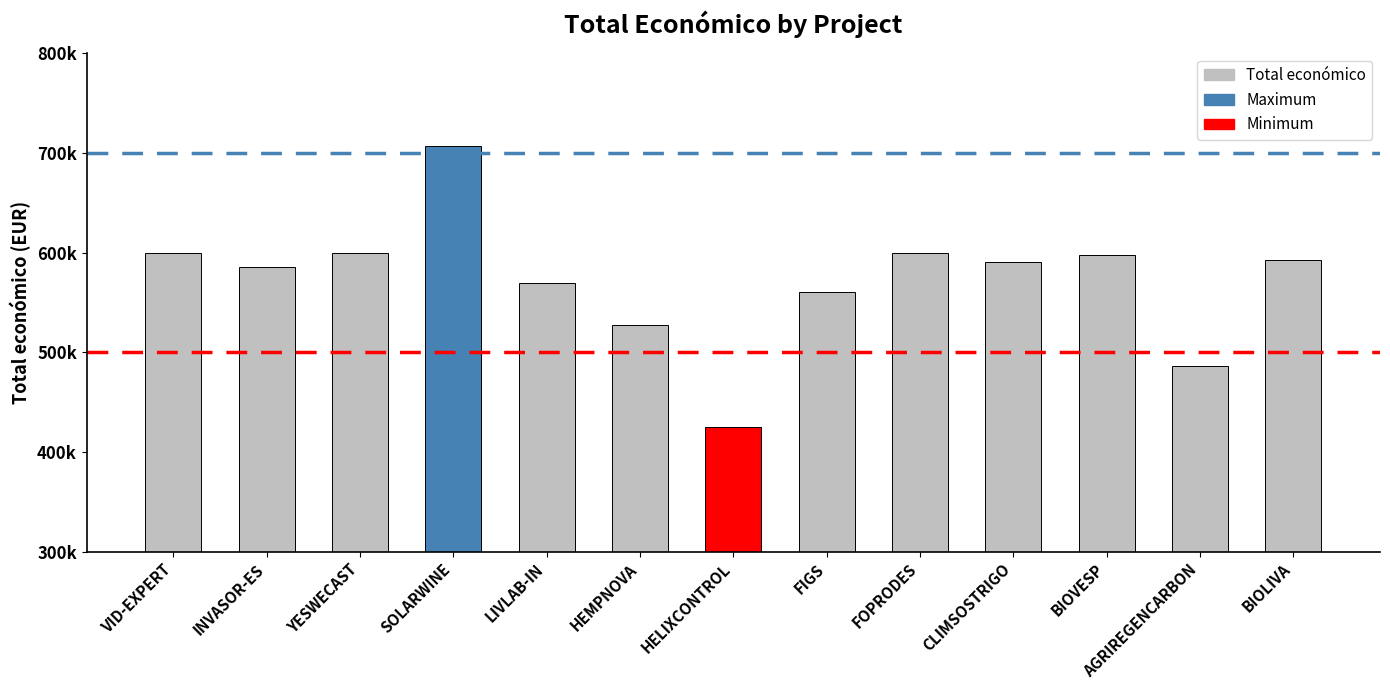

Is it true that the value at FOPRODES is 599211?

True